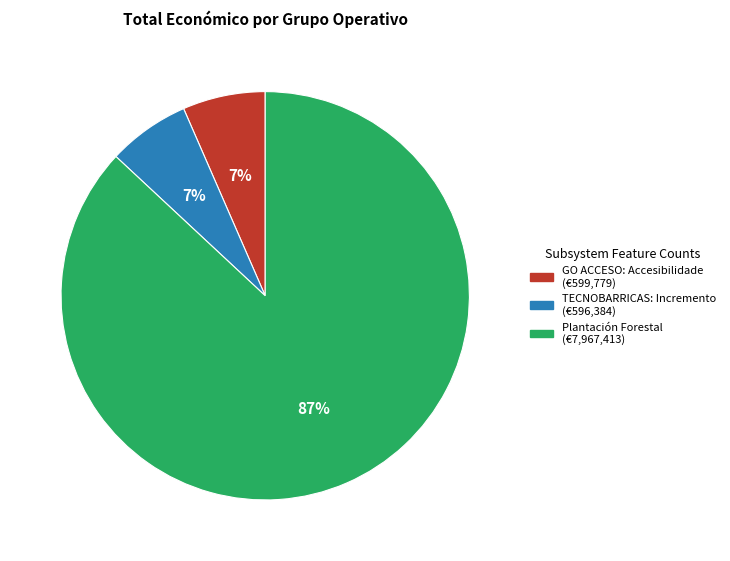

True or false: Plantación Forestal accounts for 97% of the total.

False